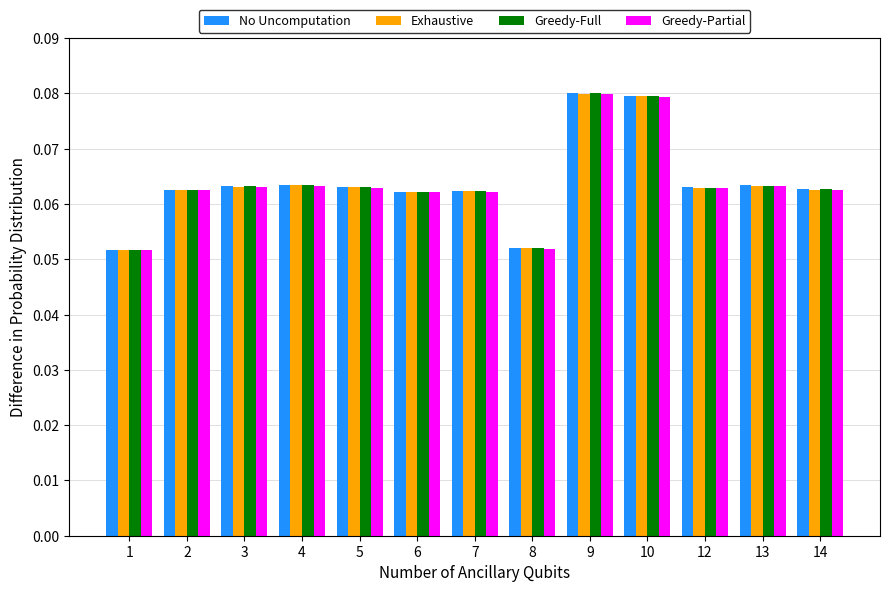

What is the sum of all Greedy-Partial values?

0.8